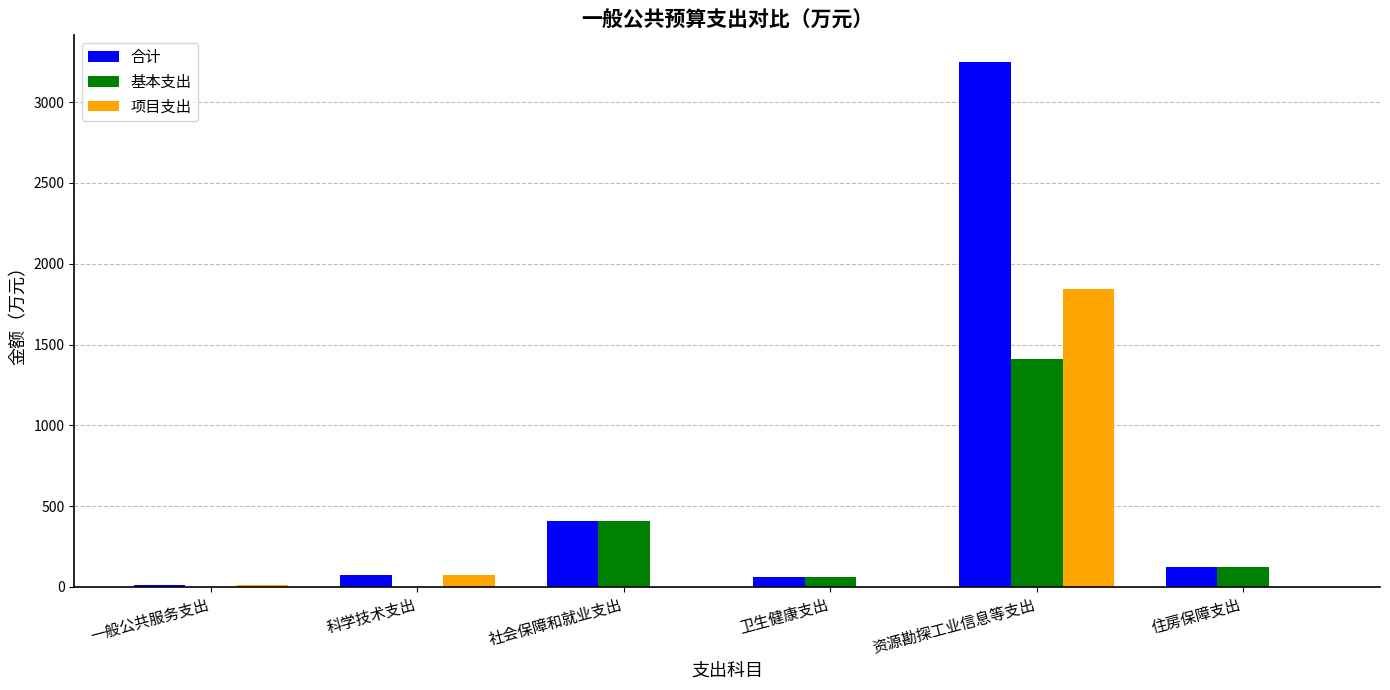

Where is 合计 nearest to the value 1630?

社会保障和就业支出